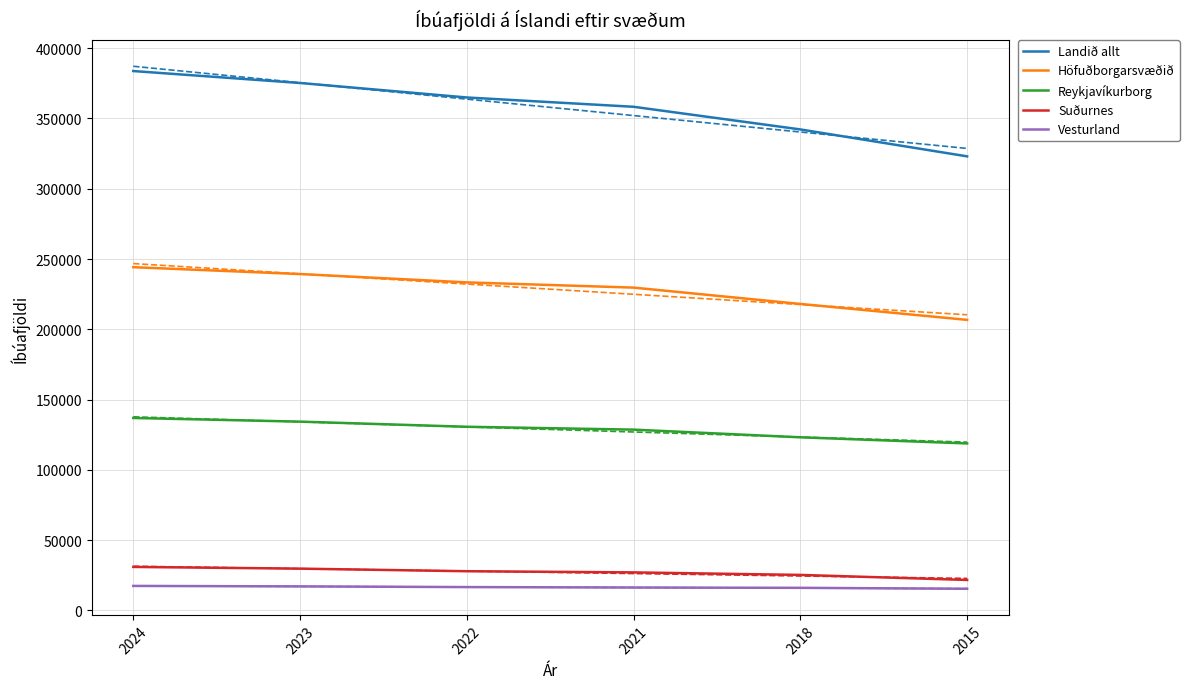

True or false: Vesturland has more than 2 interior local peaks.

False